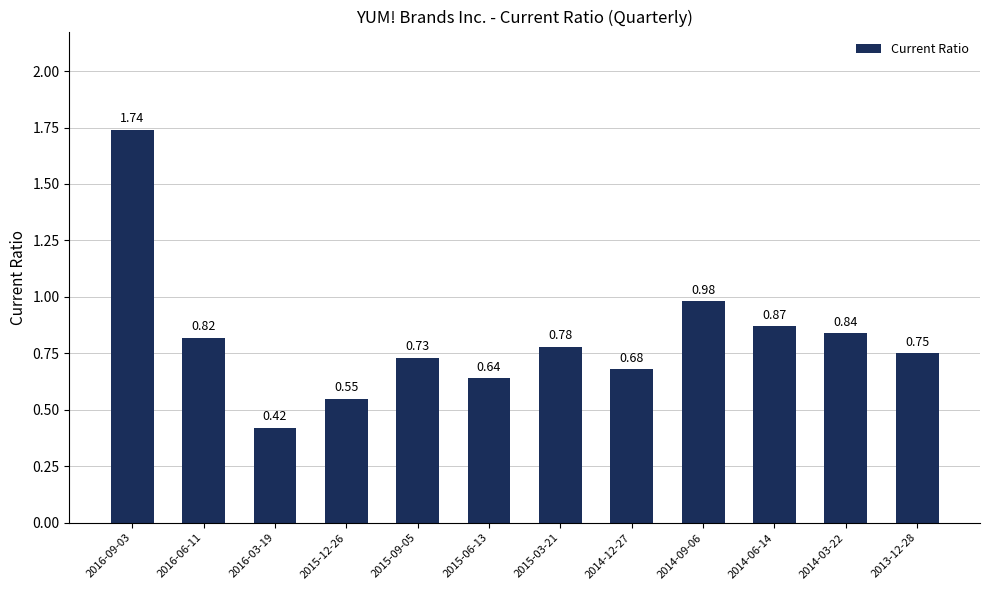

Which has a higher value, 2014-06-14 or 2014-09-06?

2014-09-06